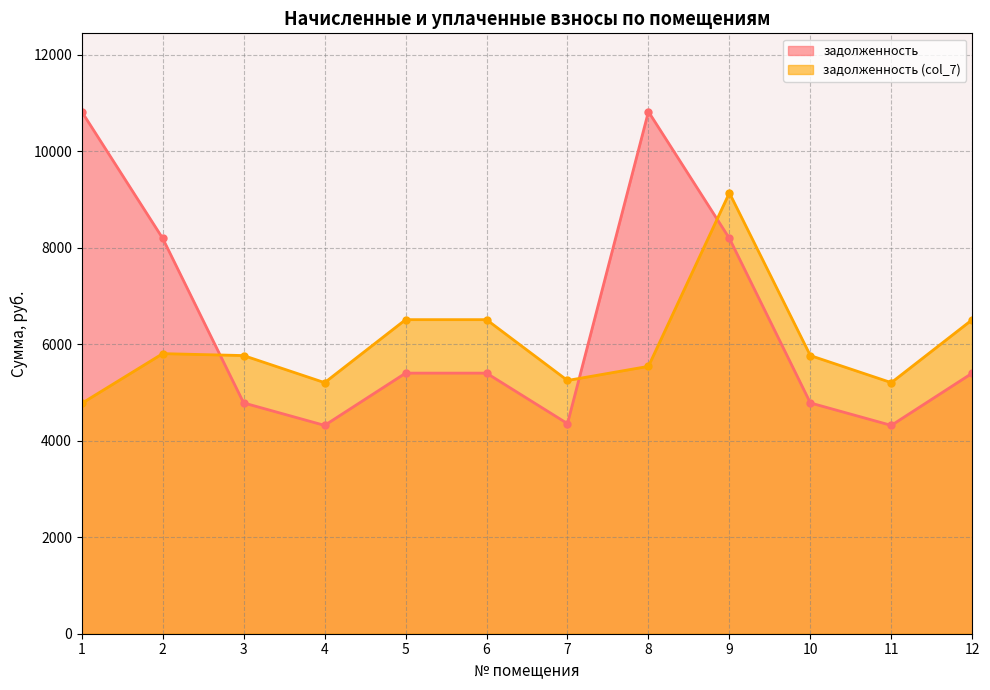

Which series changed the most between 3 and 12?

задолженность (col_7)